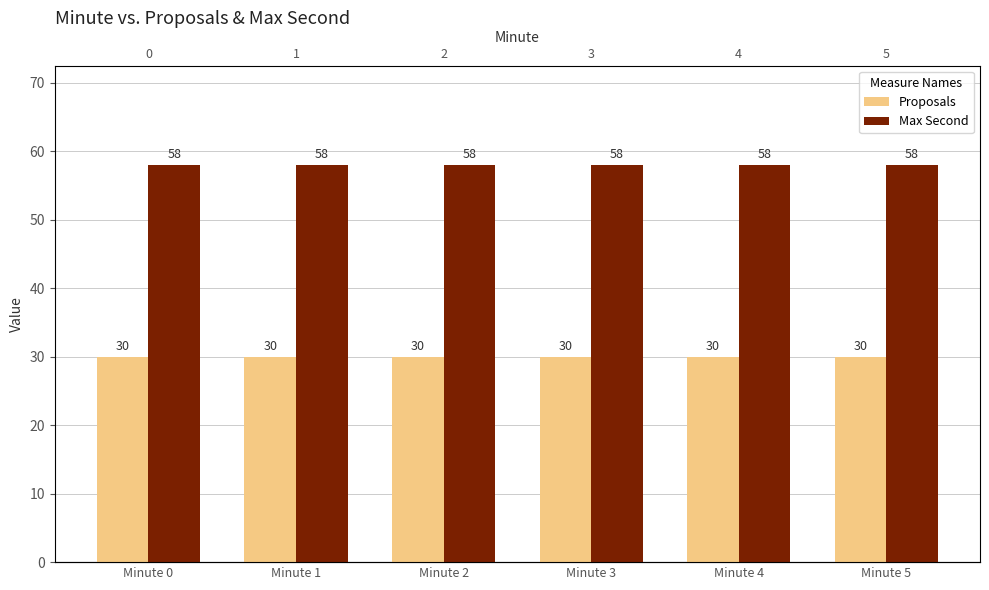

At Minute 3, list the series in order from largest to smallest.

Max Second, Proposals